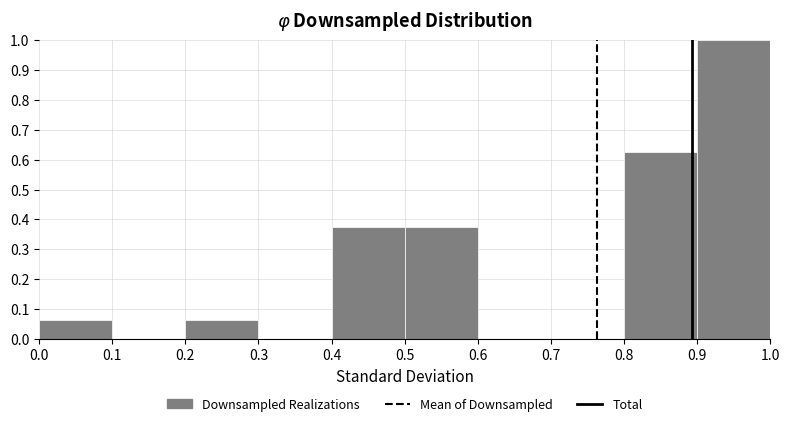

Reading left to right, list every bar in this chart as the range it spans on the x-axis followed by its height. The values are not printed on the chart, so give them approximately, as read against the axis.

0.0 to 0.1: 0.06
0.1 to 0.2: 0
0.2 to 0.3: 0.06
0.3 to 0.4: 0
0.4 to 0.5: 0.38
0.5 to 0.6: 0.38
0.6 to 0.7: 0
0.7 to 0.8: 0
0.8 to 0.9: 0.63
0.9 to 1.0: 1.00